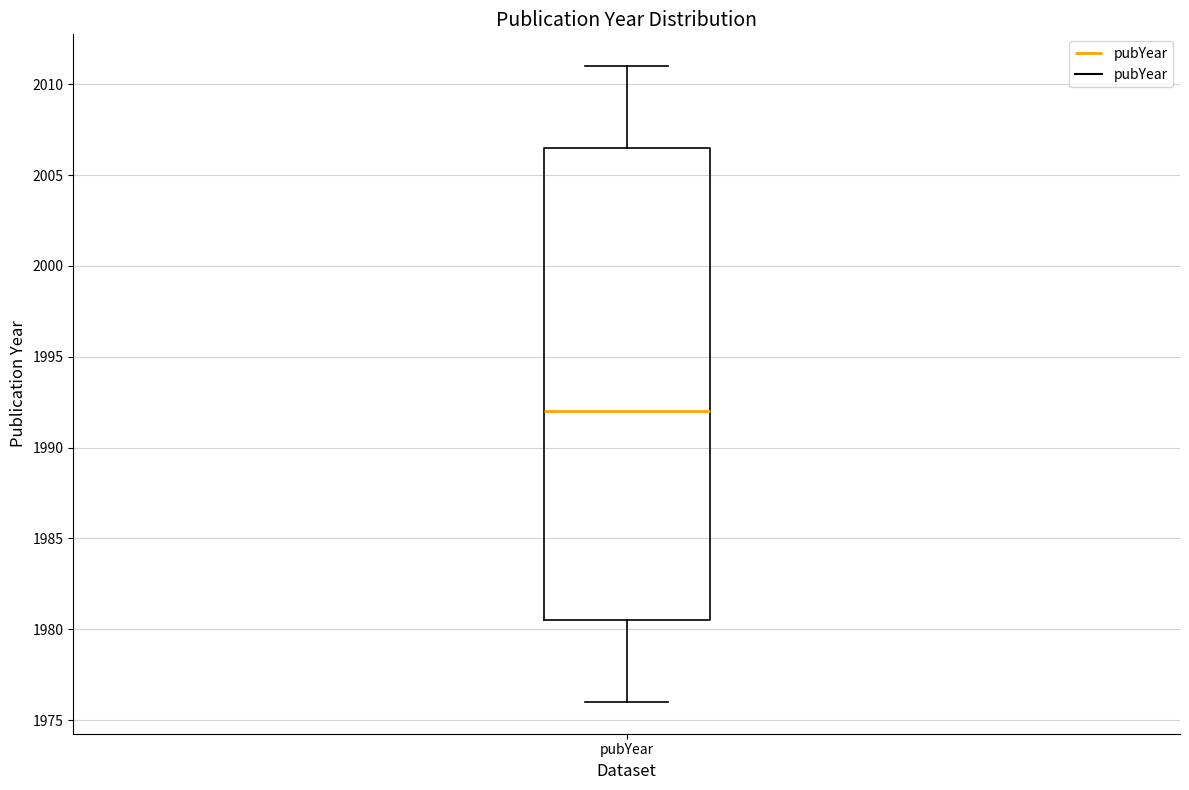

Read this box plot against the y-axis: the position of the median line, the range covered by the box, and the ends of both whiskers. The values are not printed on the chart, so give them approximately, as read against the axis.

median 1992.0, box 1980.5 to 2006.5, whiskers 1976.0 to 2011.0